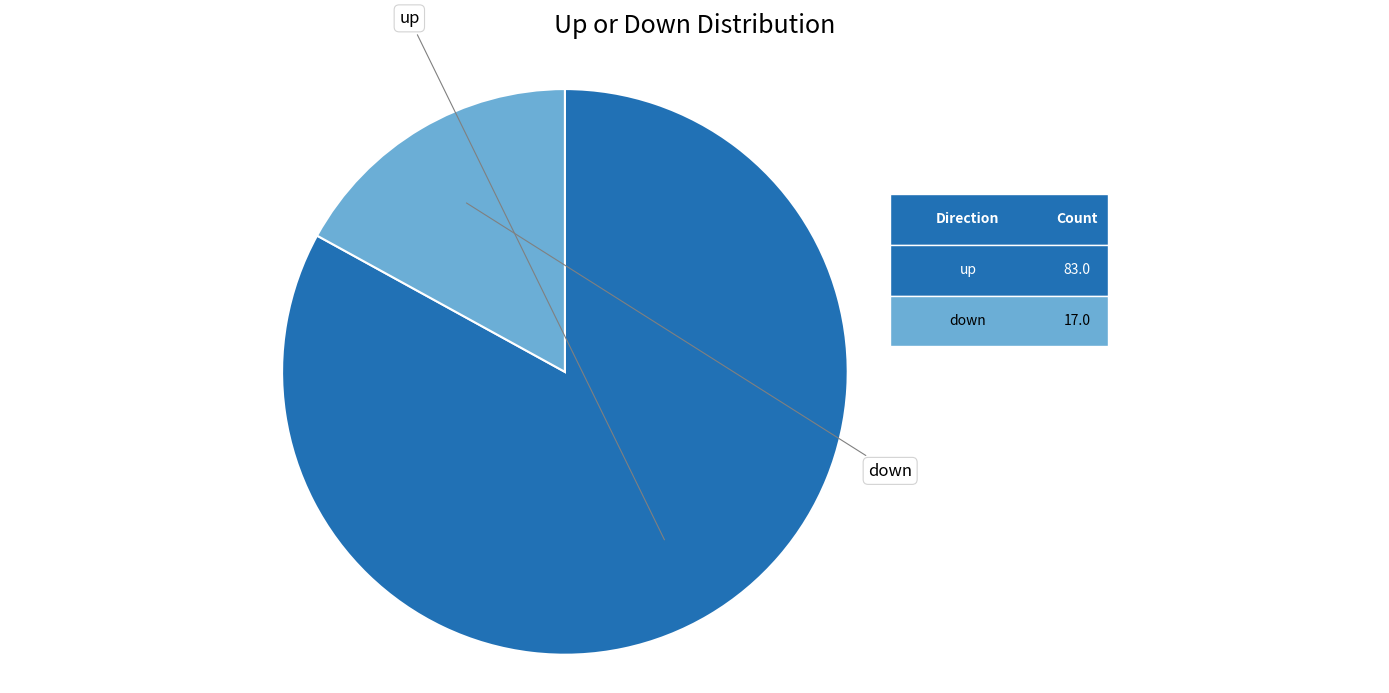

Is there any slice that represents more than half of the pie?

Yes